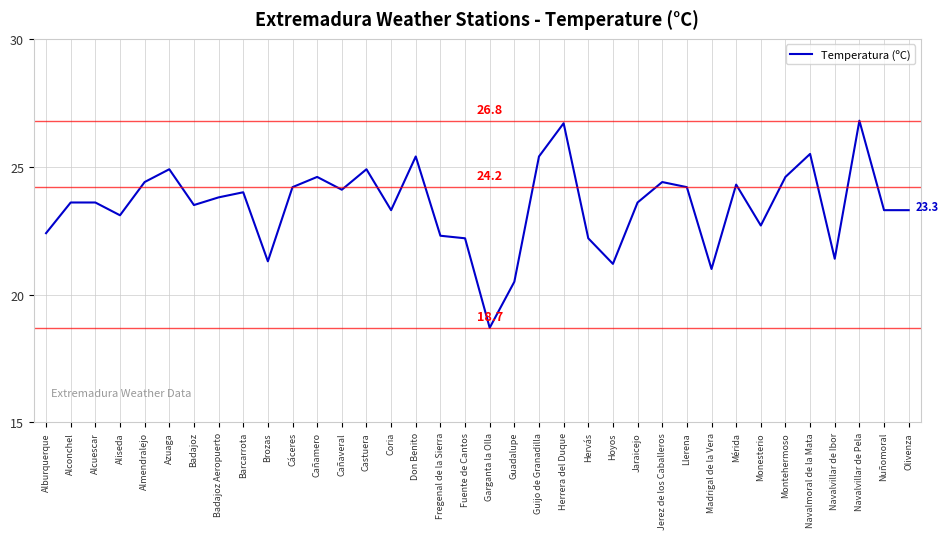

Which label corresponds to the smallest value in the chart?

Garganta la Olla